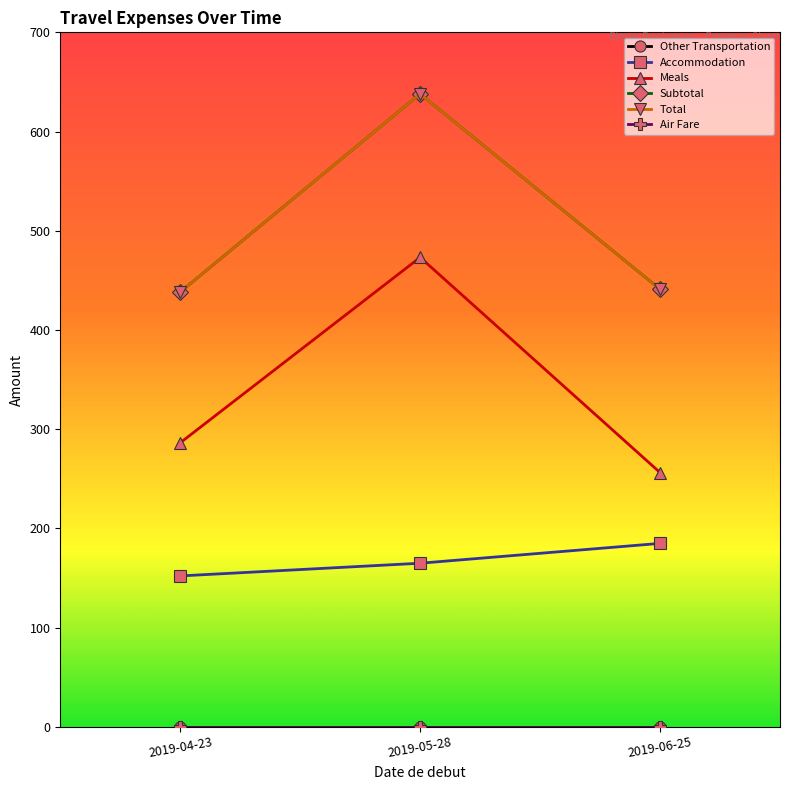

At how many categories does at least one series exceed 455?

1